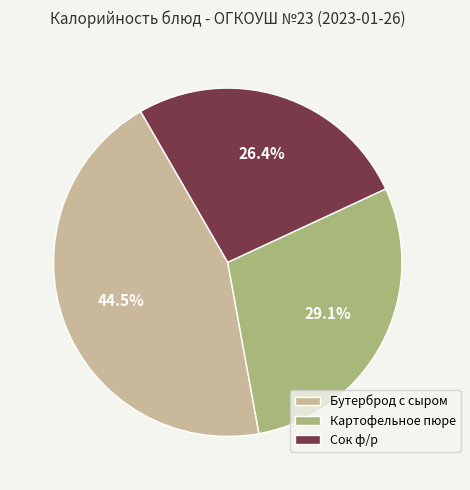

Approximately how many times larger is the value at Картофельное пюре compared to Бутерброд с сыром?

0.7